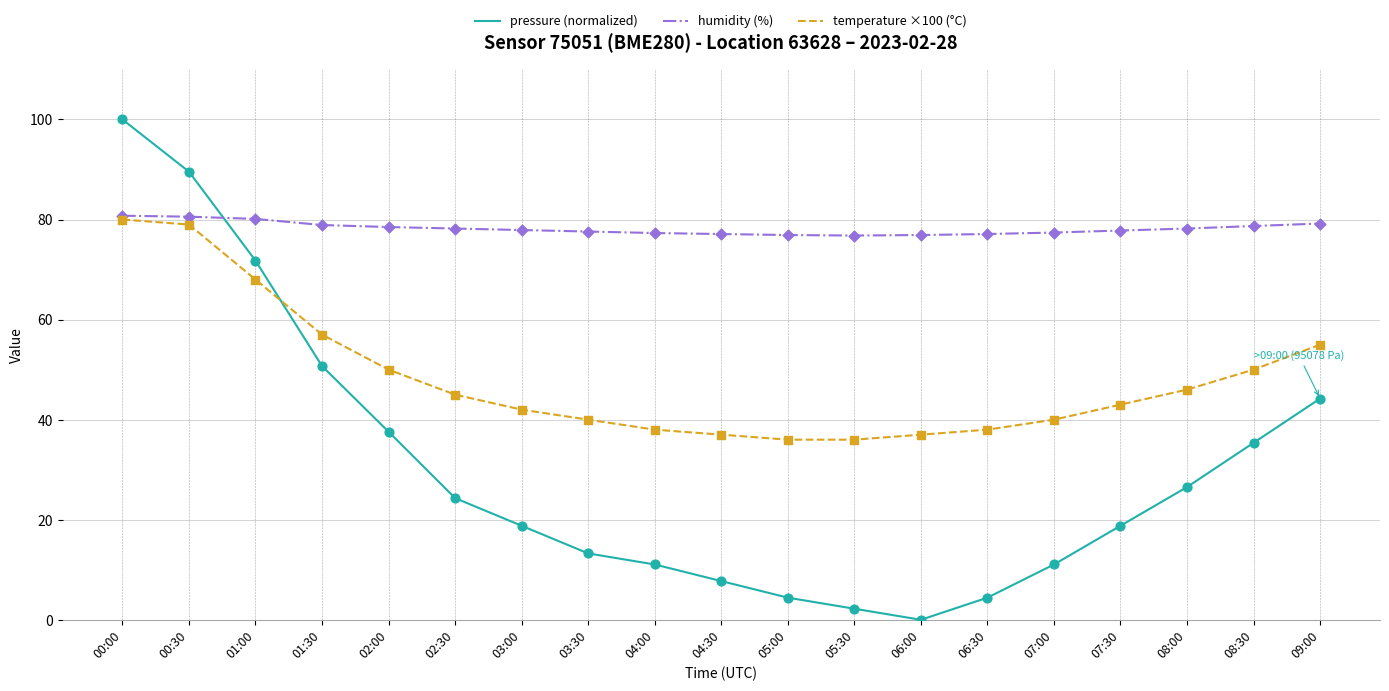

Which series has the largest range (max minus min)?

pressure (normalized)